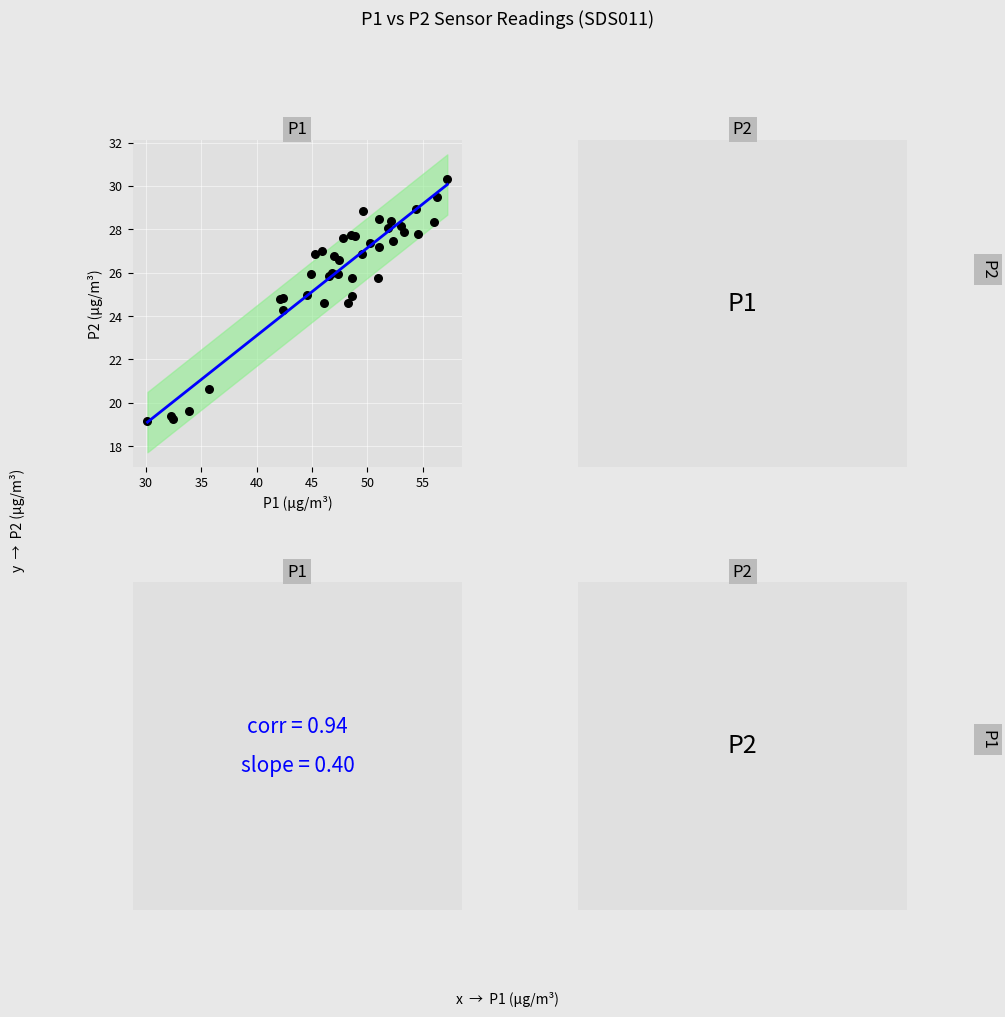

What Y value in the scatter plot is closest to 24?

24.3